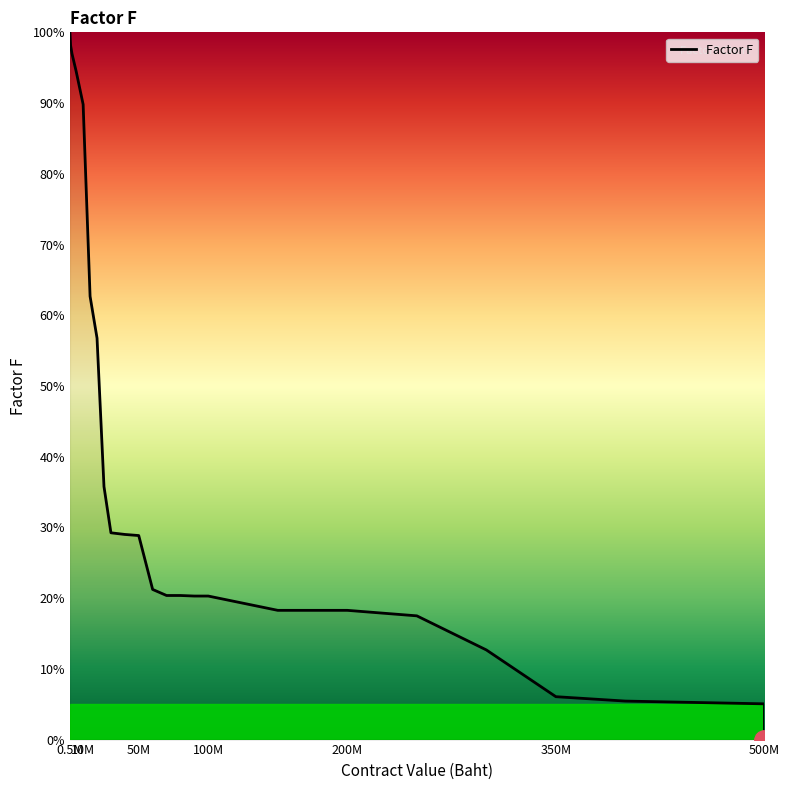

The chart shows a value of 100.0 at 0.5M. True or false?

True